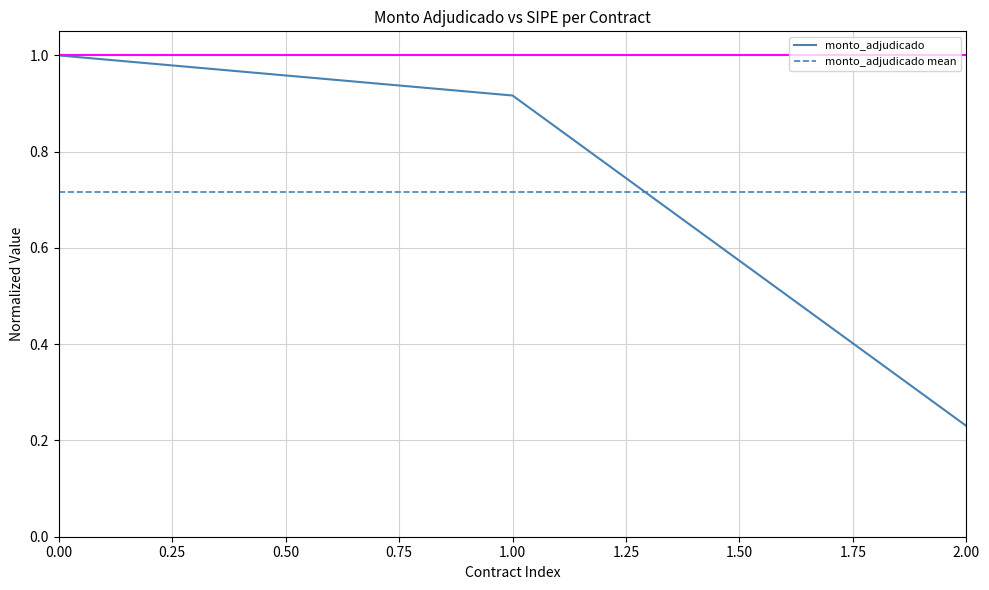

The value of monto_adjudicado at 1.00 is 0.5. True or false?

False